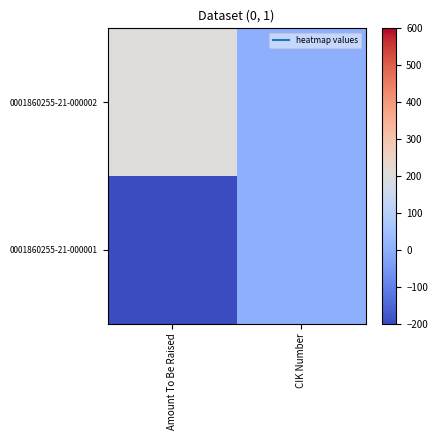

Which series has the widest spread of values?

0001860255-21-000002